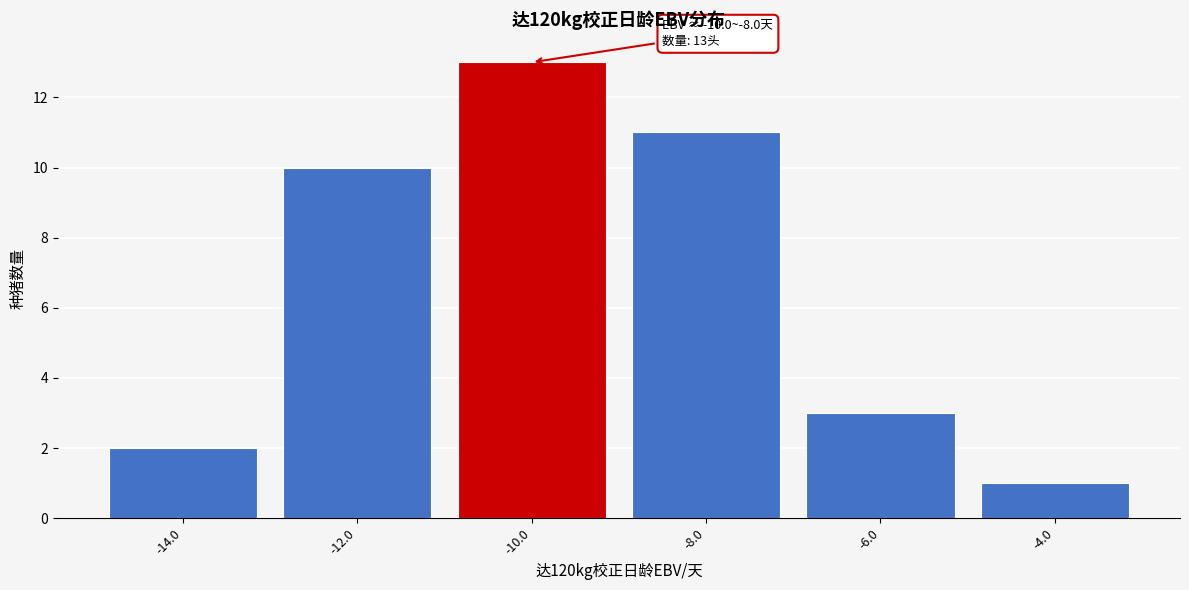

Reading left to right, list all the values displayed in this chart.

2	10	13	11	3	1